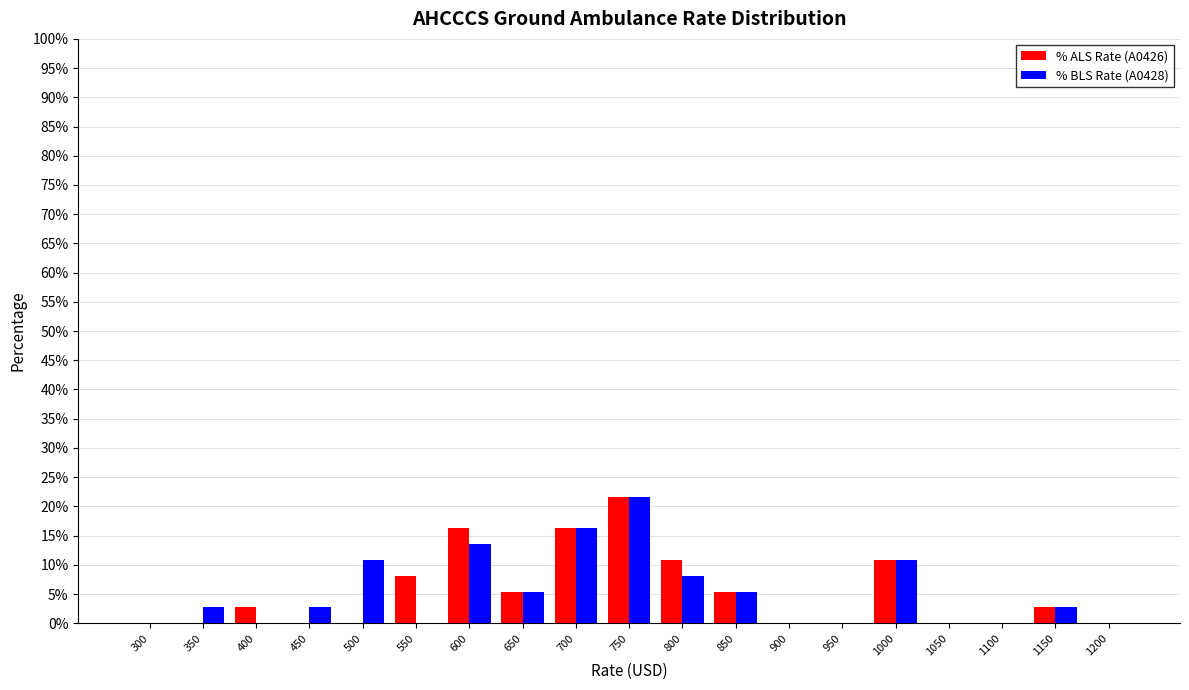

At which category is the sum across all series the highest?

750